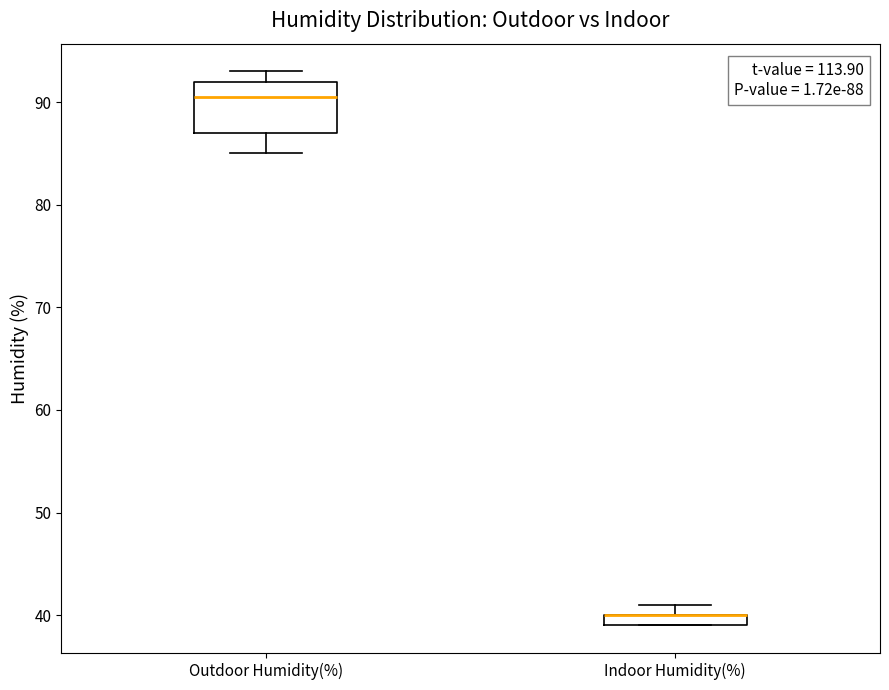

Which box is the tallest, from its lower edge to its upper edge?

Outdoor Humidity(%)